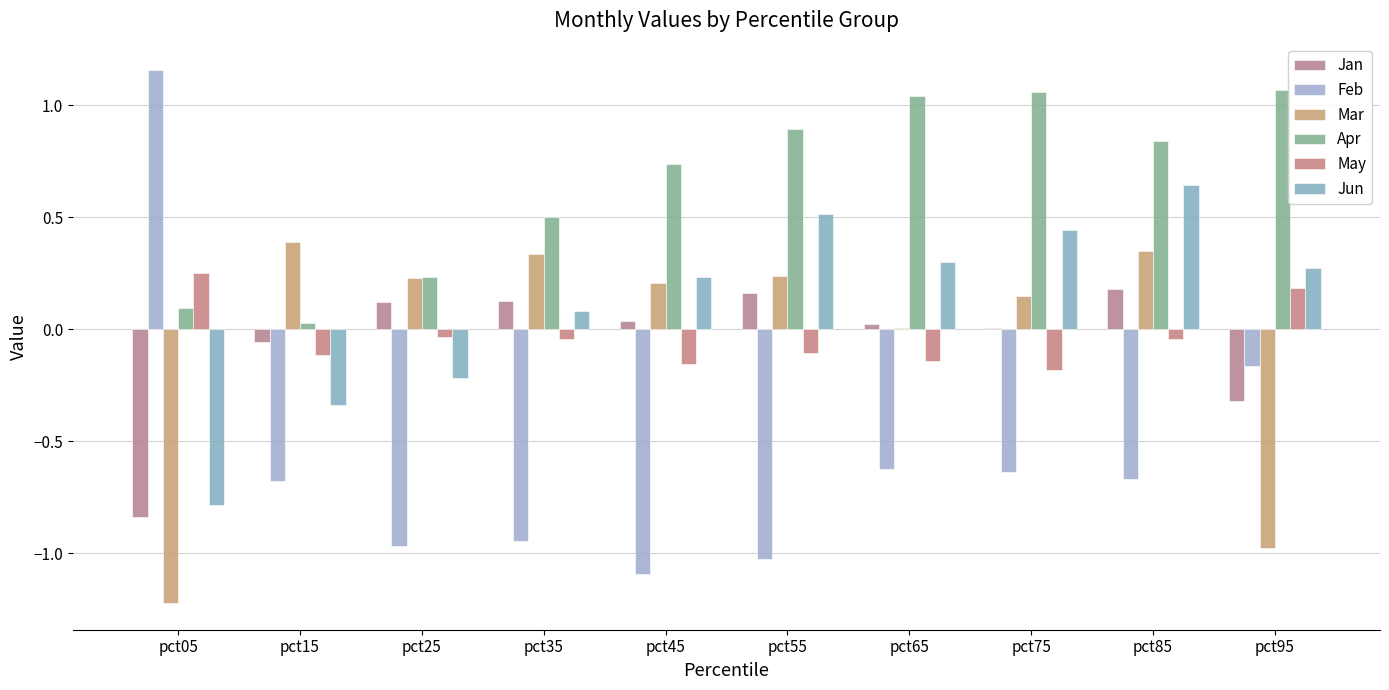

What is the difference between the highest and lowest values at pct85?

1.5